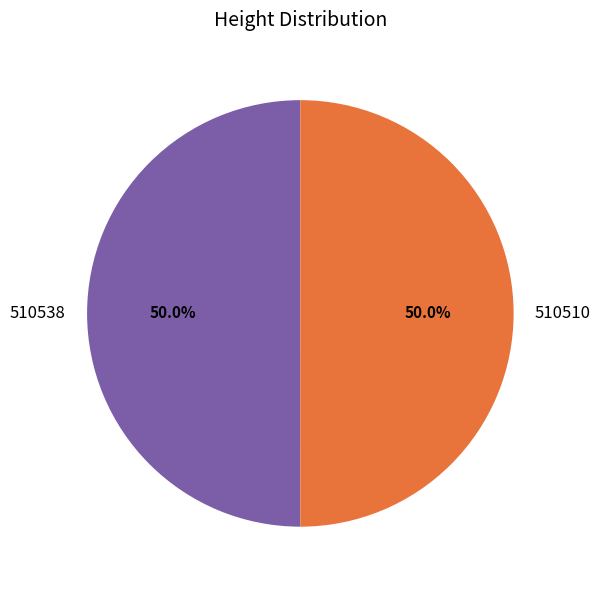

The 510538 slice represents 50% of the pie. True or false?

True